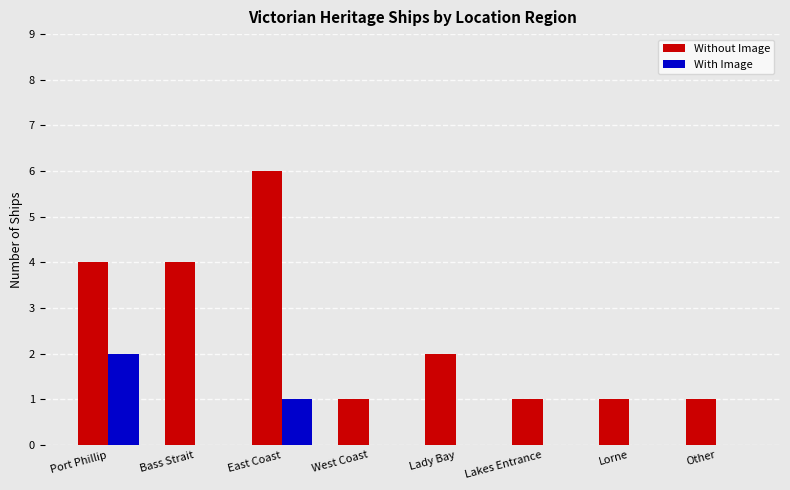

Count the number of data series in this chart.

2